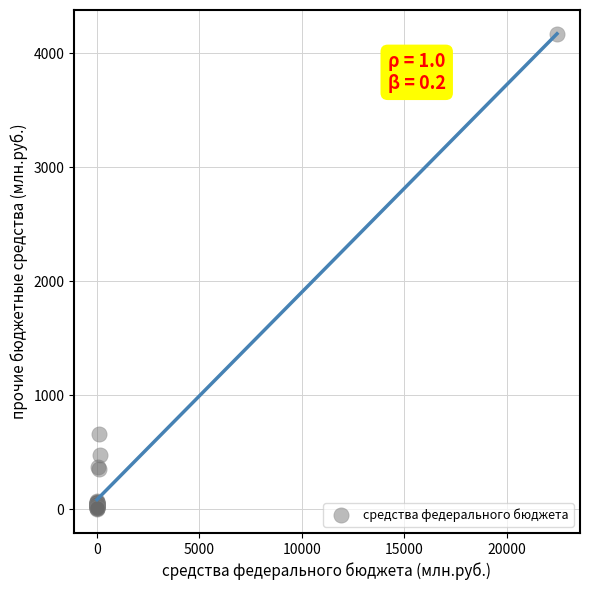

What Y value in the scatter plot is closest to 2082?

662.6